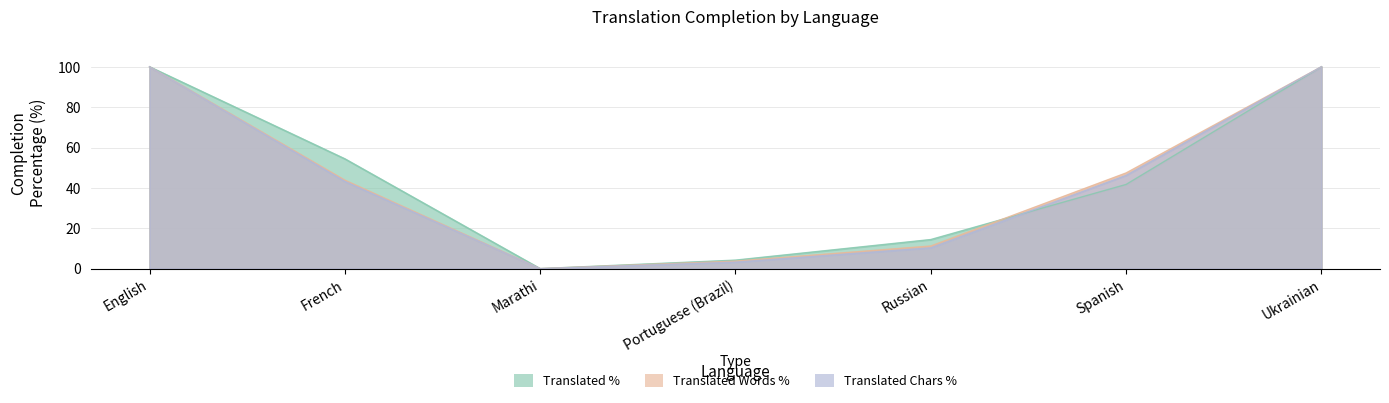

What is the sum of the translated_words_percent values at Portuguese (Brazil) and Marathi?

3.7